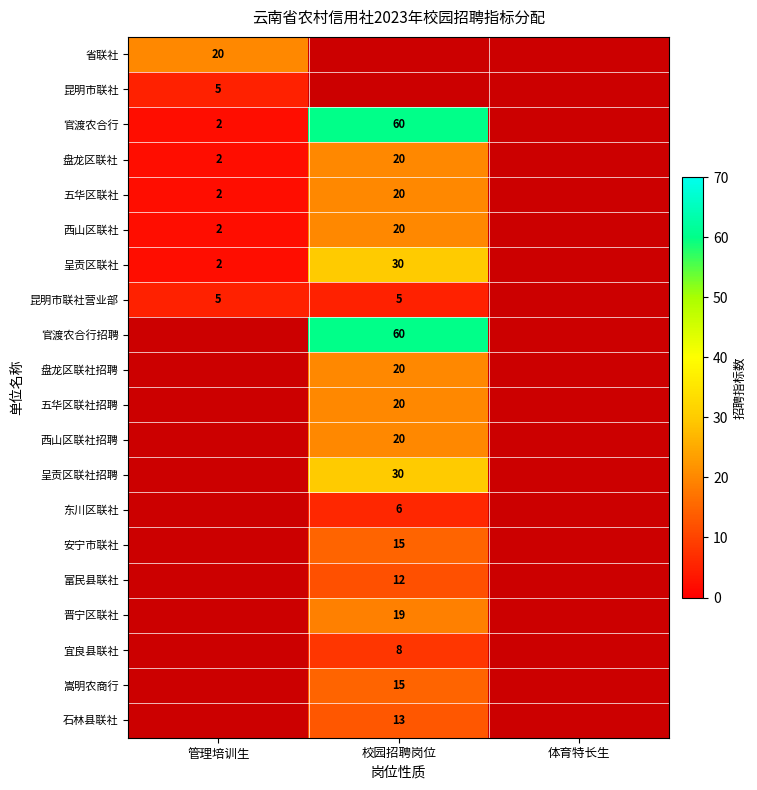

Is it true that 昆明市联社营业部 equals 3 at 校园招聘岗位?

False